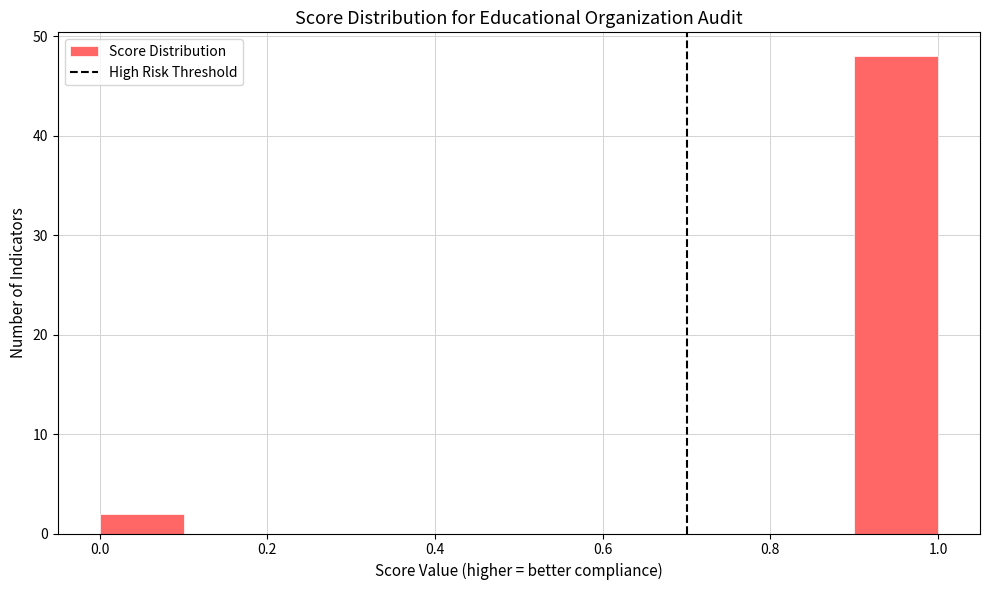

Reading left to right, list every bar in this chart as the range it spans on the x-axis followed by its height. The values are not printed on the chart, so give them approximately, as read against the axis.

0.0 to 0.1: 2
0.1 to 0.2: 0
0.2 to 0.3: 0
0.3 to 0.4: 0
0.4 to 0.5: 0
0.5 to 0.6: 0
0.6 to 0.7: 0
0.7 to 0.8: 0
0.8 to 0.9: 0
0.9 to 1.0: 48